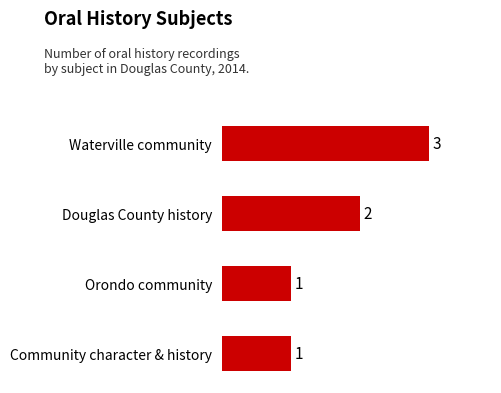

What is the sum of the values at Douglas County history and Community character & history?

3